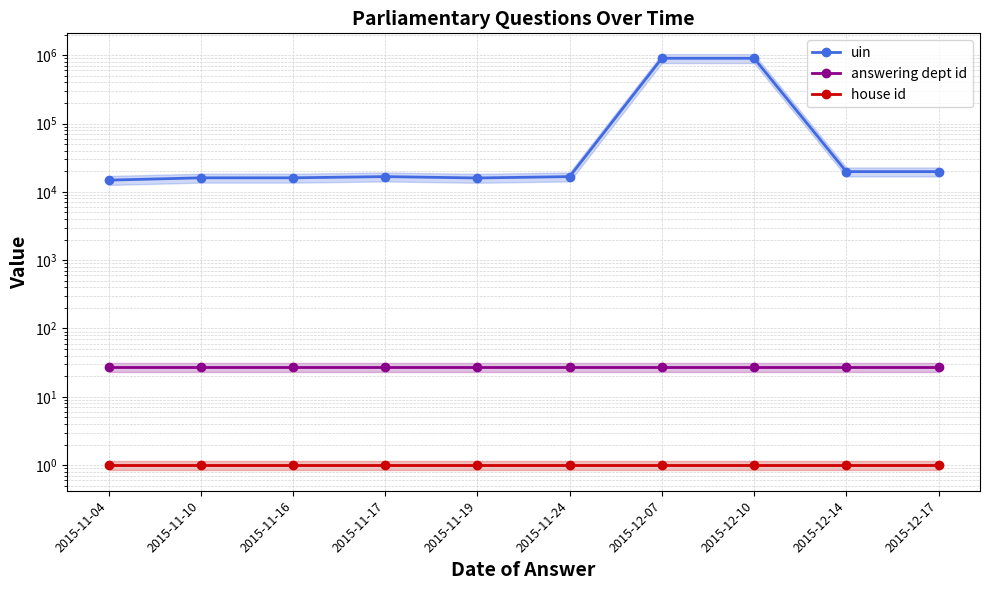

What are all the series names shown in the legend?

uin, answering dept id, house id